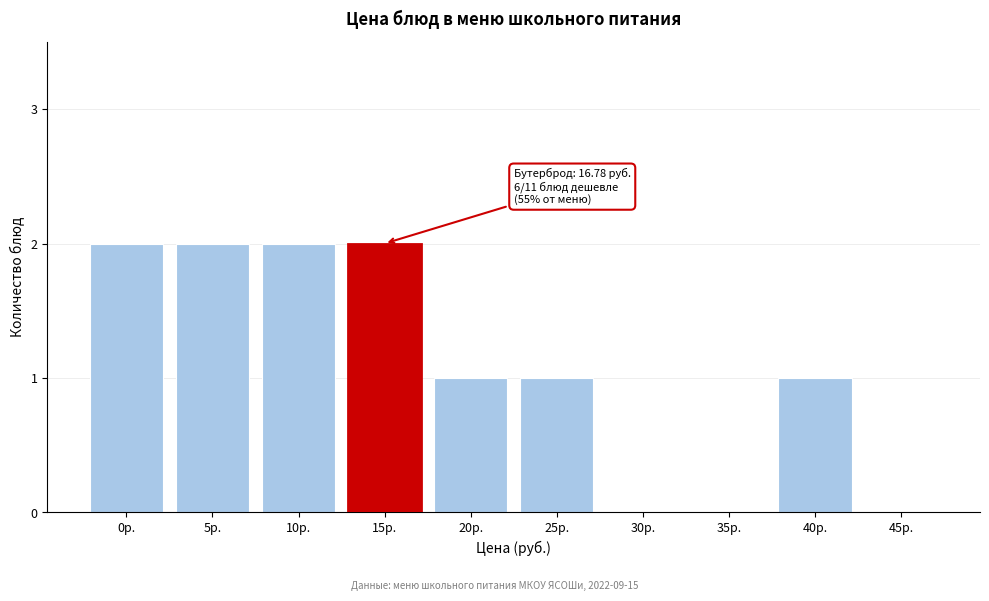

Reading left to right, transcribe all the data shown in this chart.

0р.=2	5р.=2	10р.=2	15р.=2	20р.=1	25р.=1	30р.=0	35р.=0	40р.=1	45р.=0